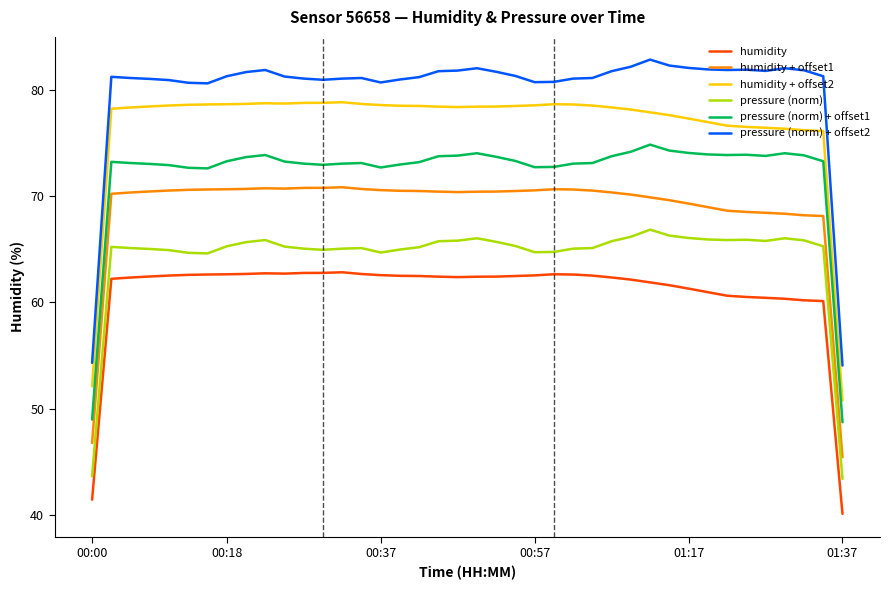

Which series has the largest total across all categories?

pressure (norm) + offset2